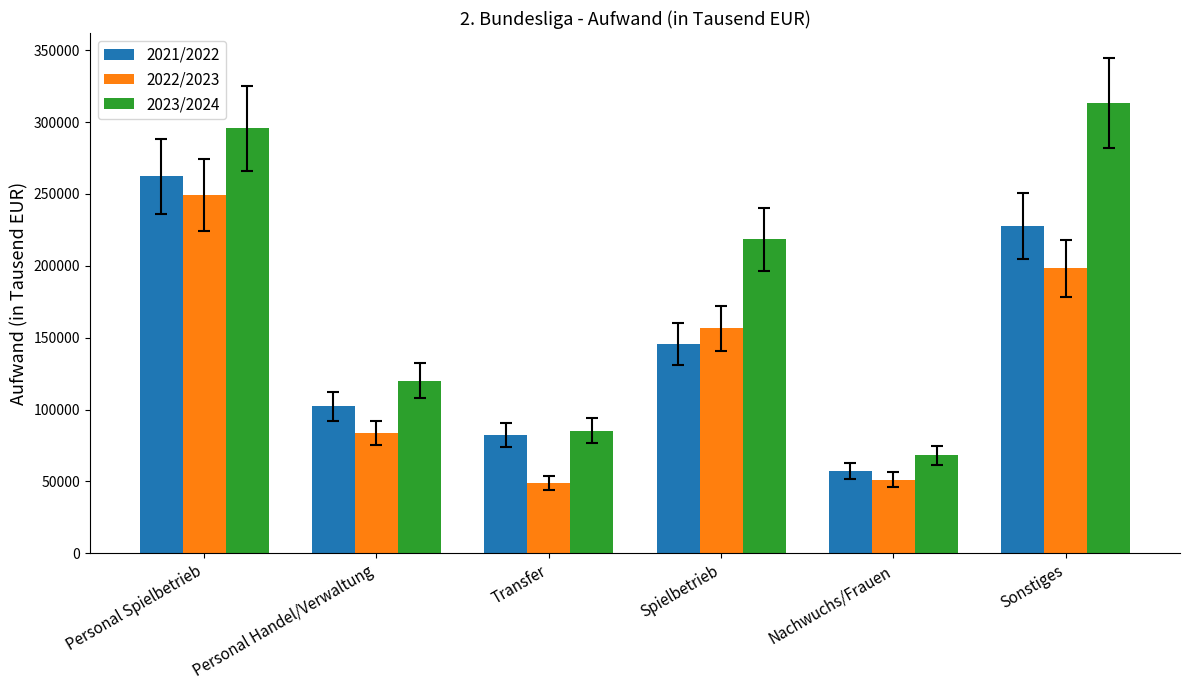

What is the maximum value for 2022/2023?

249100